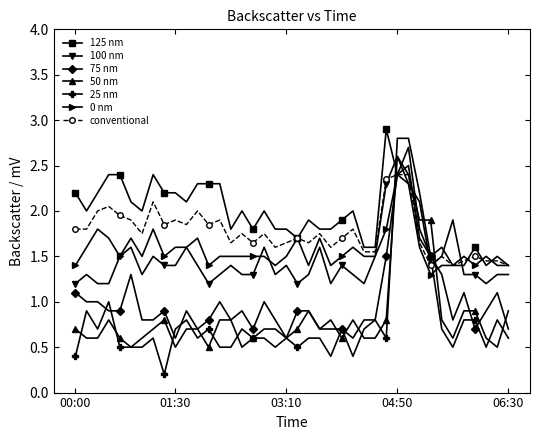

True or false: 75 nm has more than 1 interior local peaks.

True